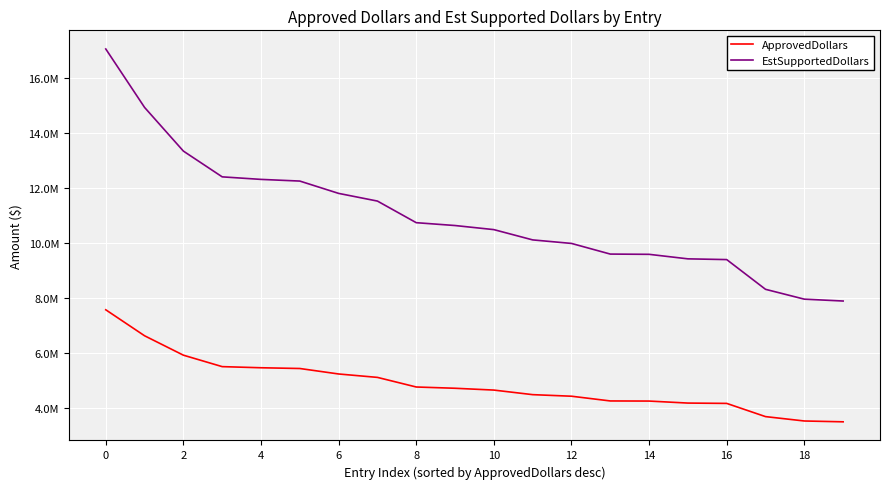

What is the difference between the maximum and minimum values in the ApprovedDollars series?

4070000